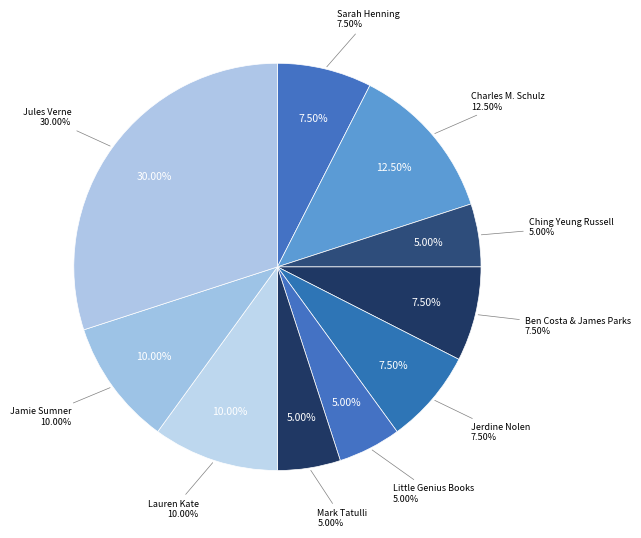

Is Lauren Kate the majority of the pie?

No